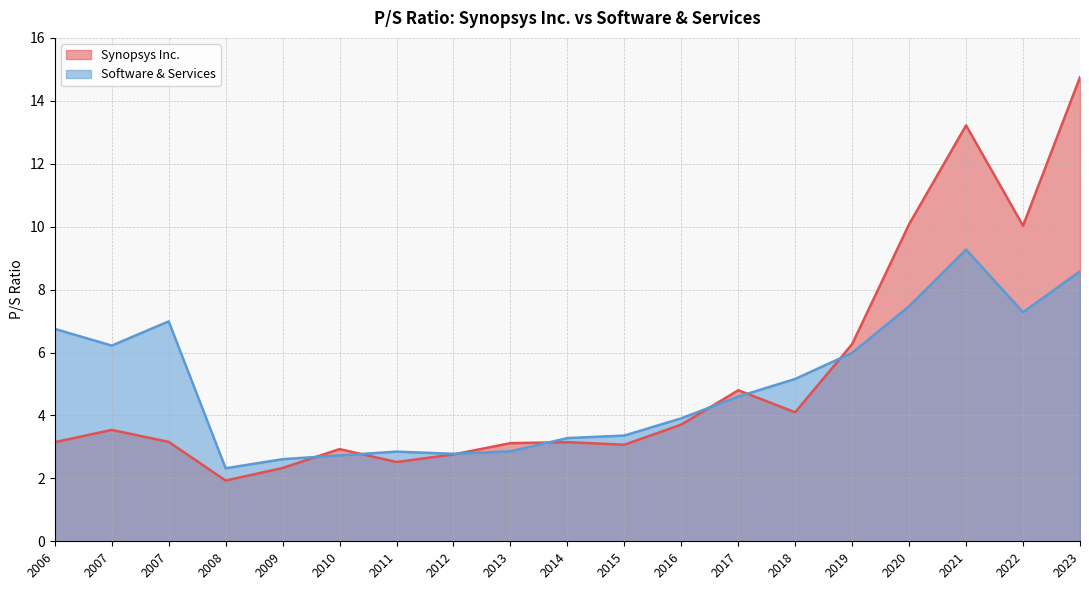

Reading right to left, transcribe all the data shown in this chart.

Synopsys Inc.: 14.8	10.0	13.2	10.1	6.3	4.1	4.8	3.7	3.1	3.1	3.1	2.8	2.5	2.9	2.3	1.9	3.2	3.5	3.1
Software & Services: 8.6	7.3	9.3	7.5	6.0	5.2	4.6	3.9	3.4	3.3	2.9	2.8	2.9	2.7	2.6	2.3	7.0	6.2	6.8